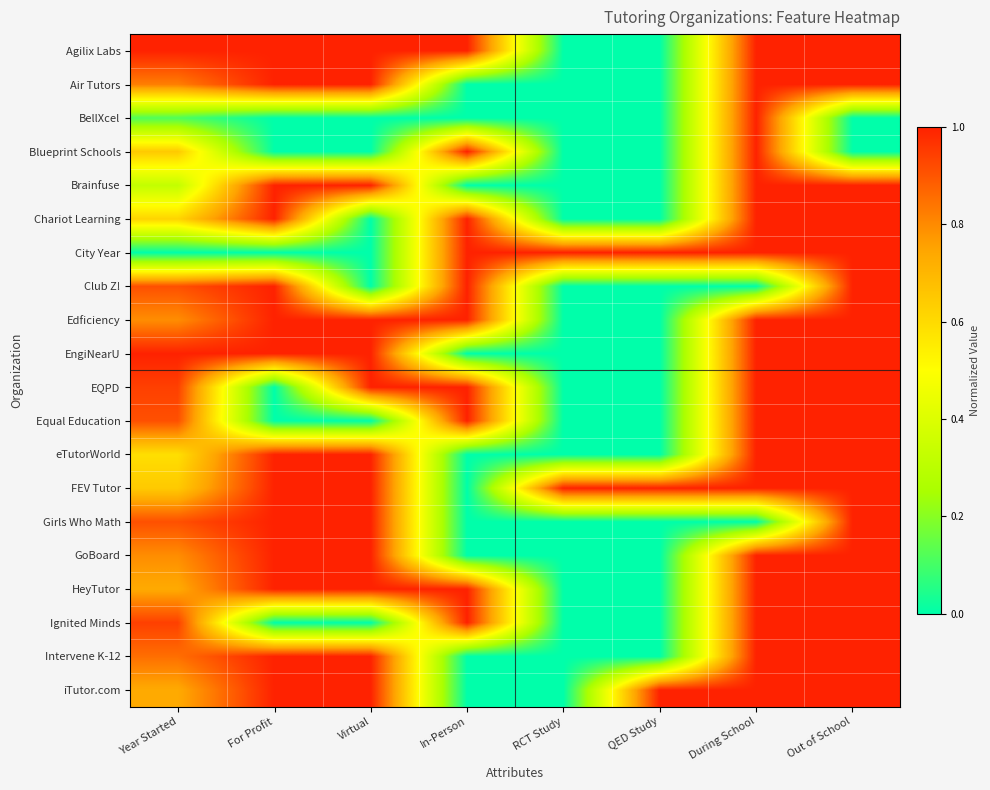

Reading left to right, extract all data points from this chart.

Agilix Labs: Year Started=1.0	For Profit=1.0	Virtual=1.0	In-Person=1.0	RCT Study=0.0	QED Study=0.0	During School=1.0	Out of School=1.0
Air Tutors: Year Started=0.8	For Profit=1.0	Virtual=1.0	In-Person=0.0	RCT Study=0.0	QED Study=0.0	During School=1.0	Out of School=1.0
BellXcel: Year Started=0.1	For Profit=0.0	Virtual=0.0	In-Person=0.0	RCT Study=0.0	QED Study=0.0	During School=1.0	Out of School=0.0
Blueprint Schools: Year Started=0.6	For Profit=0.0	Virtual=0.0	In-Person=1.0	RCT Study=0.0	QED Study=0.0	During School=1.0	Out of School=0.0
Brainfuse: Year Started=0.3	For Profit=1.0	Virtual=1.0	In-Person=0.0	RCT Study=0.0	QED Study=0.0	During School=1.0	Out of School=1.0
Chariot Learning: Year Started=0.6	For Profit=1.0	Virtual=0.0	In-Person=1.0	RCT Study=0.0	QED Study=0.0	During School=1.0	Out of School=1.0
City Year: Year Started=0.0	For Profit=0.0	Virtual=0.0	In-Person=1.0	RCT Study=1.0	QED Study=1.0	During School=1.0	Out of School=1.0
Club Z!: Year Started=0.9	For Profit=1.0	Virtual=0.0	In-Person=1.0	RCT Study=0.0	QED Study=0.0	During School=0.0	Out of School=1.0
Edficiency: Year Started=0.8	For Profit=1.0	Virtual=1.0	In-Person=1.0	RCT Study=0.0	QED Study=0.0	During School=1.0	Out of School=1.0
EngiNearU: Year Started=1.0	For Profit=1.0	Virtual=1.0	In-Person=0.0	RCT Study=0.0	QED Study=0.0	During School=1.0	Out of School=1.0
EQPD: Year Started=0.9	For Profit=0.0	Virtual=1.0	In-Person=1.0	RCT Study=0.0	QED Study=0.0	During School=1.0	Out of School=1.0
Equal Education: Year Started=0.9	For Profit=0.0	Virtual=0.0	In-Person=1.0	RCT Study=0.0	QED Study=0.0	During School=1.0	Out of School=1.0
eTutorWorld: Year Started=0.6	For Profit=1.0	Virtual=1.0	In-Person=0.0	RCT Study=0.0	QED Study=0.0	During School=1.0	Out of School=1.0
FEV Tutor: Year Started=0.6	For Profit=1.0	Virtual=1.0	In-Person=0.0	RCT Study=1.0	QED Study=1.0	During School=1.0	Out of School=1.0
Girls Who Math: Year Started=0.9	For Profit=1.0	Virtual=1.0	In-Person=0.0	RCT Study=0.0	QED Study=0.0	During School=0.0	Out of School=1.0
GoBoard: Year Started=0.8	For Profit=1.0	Virtual=1.0	In-Person=0.0	RCT Study=0.0	QED Study=0.0	During School=1.0	Out of School=1.0
HeyTutor: Year Started=0.7	For Profit=1.0	Virtual=1.0	In-Person=1.0	RCT Study=0.0	QED Study=0.0	During School=1.0	Out of School=1.0
Ignited Minds: Year Started=0.9	For Profit=0.0	Virtual=0.0	In-Person=1.0	RCT Study=0.0	QED Study=0.0	During School=1.0	Out of School=1.0
Intervene K-12: Year Started=0.9	For Profit=1.0	Virtual=1.0	In-Person=0.0	RCT Study=0.0	QED Study=0.0	During School=1.0	Out of School=1.0
iTutor.com: Year Started=0.7	For Profit=1.0	Virtual=1.0	In-Person=0.0	RCT Study=0.0	QED Study=1.0	During School=1.0	Out of School=1.0